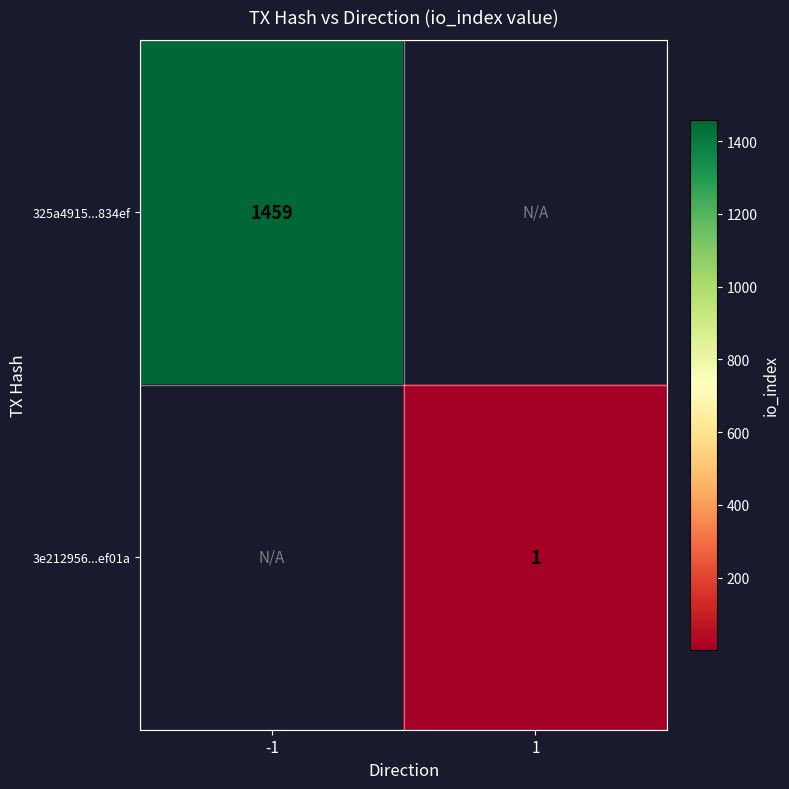

Is the value of 3e212956...ef01a at 1 greater than the value of 325a4915...834ef at -1?

No